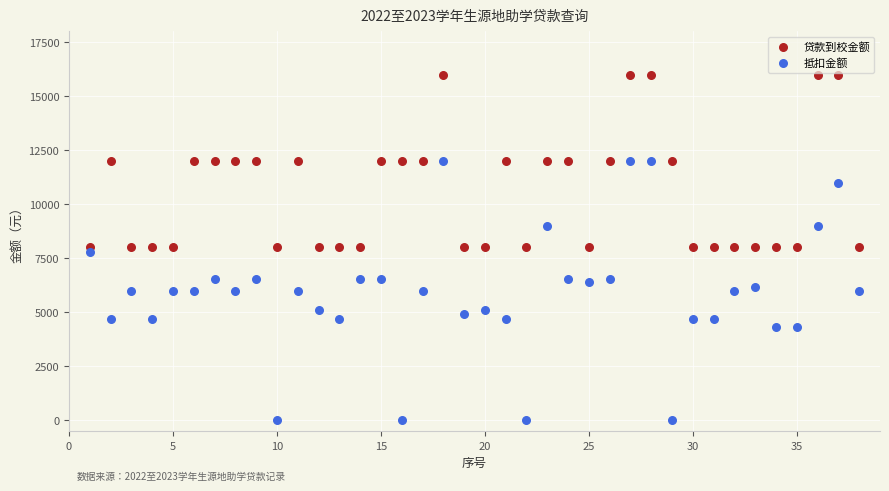

Across all data points, what is the range of Y values (max minus min)?

16000